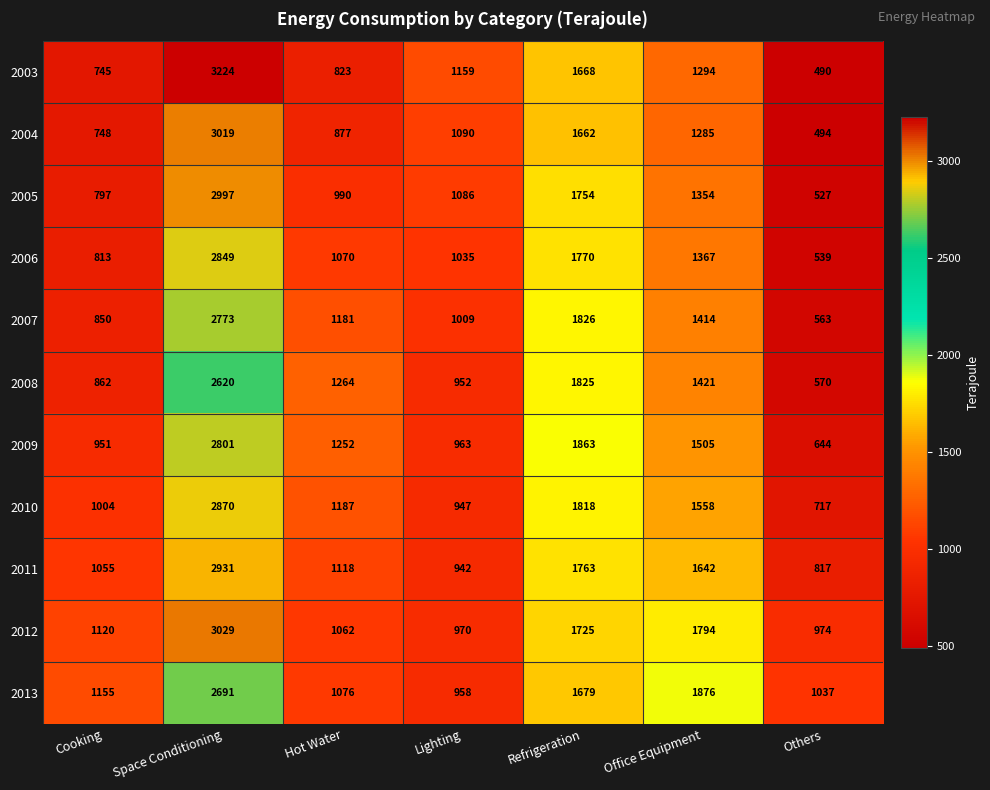

How many series are shown in this chart?

11